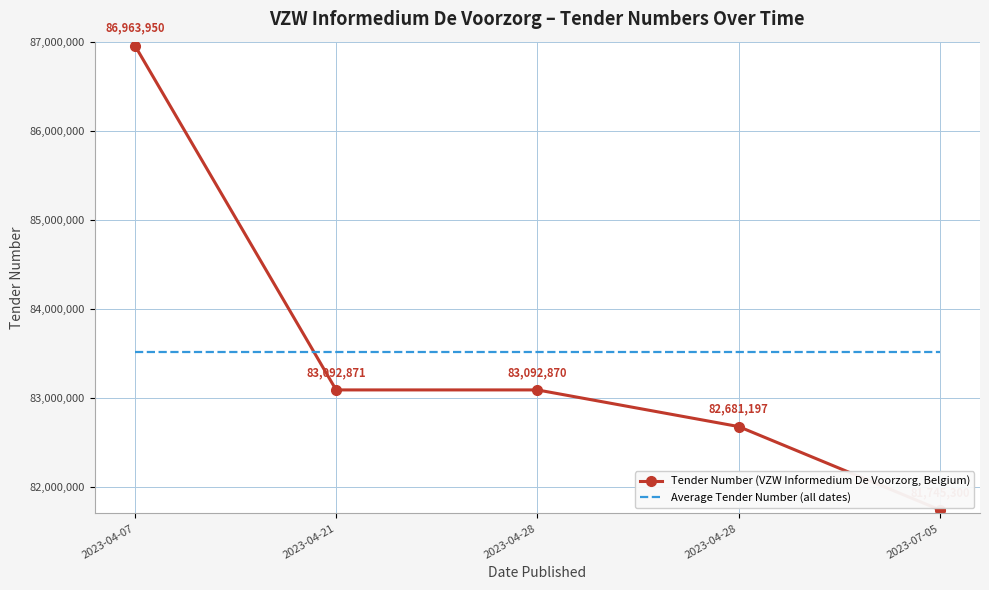

What are all the series names shown in the legend?

Tender Number (VZW Informedium De Voorzorg, Belgium), Average Tender Number (all dates)